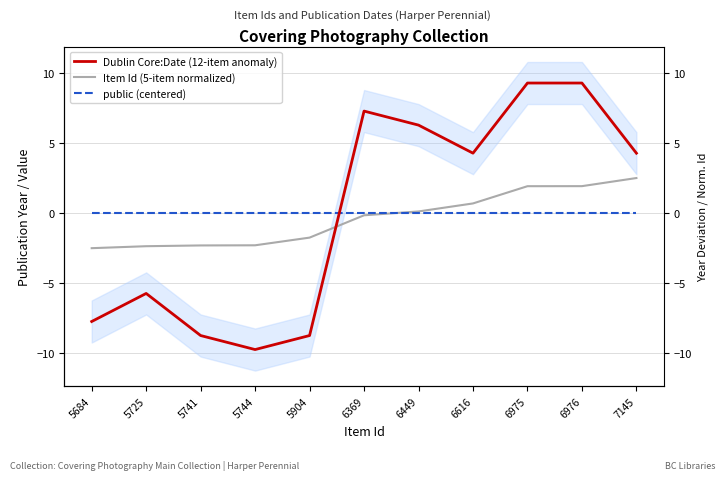

True or false: Dublin Core:Date (12-item anomaly) has more than 1 interior local peaks.

True